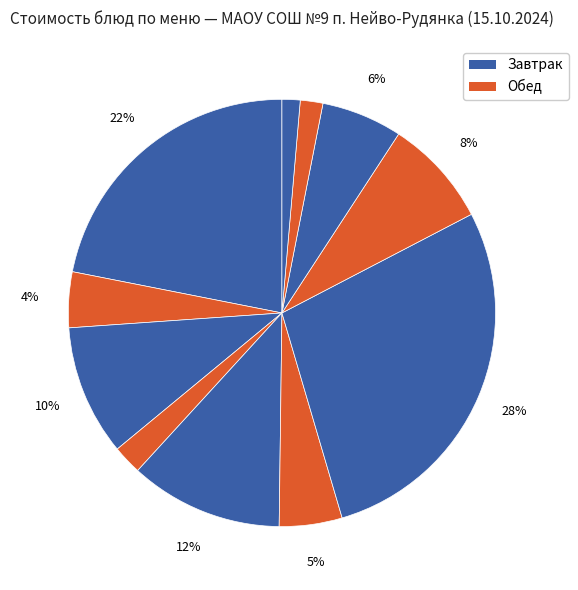

To the nearest percent, what is the difference between the largest and smallest slice percentages?

27%